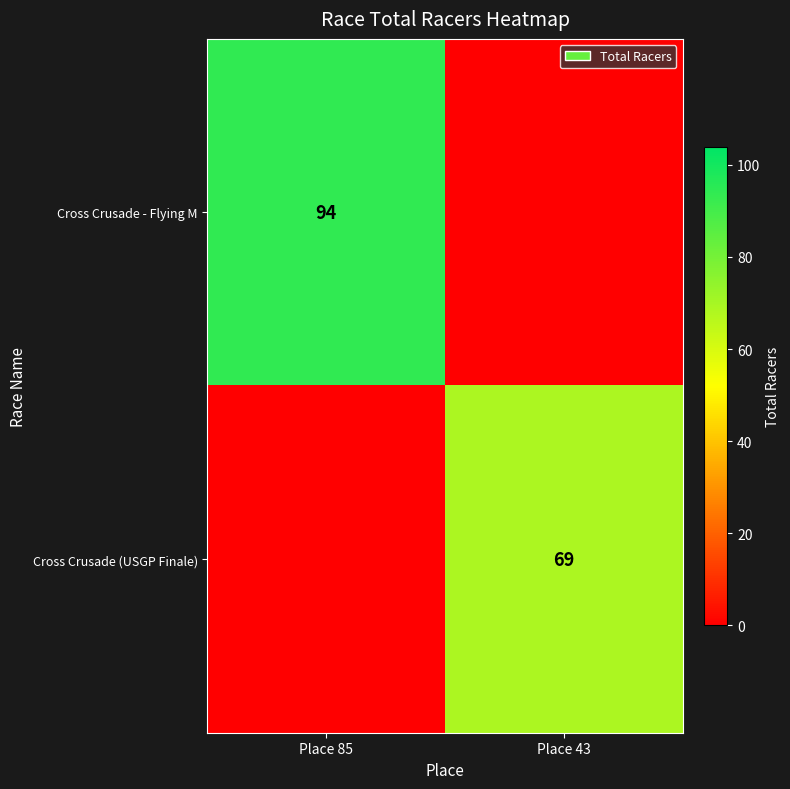

What is the difference between the highest and lowest values at Place 85?

94